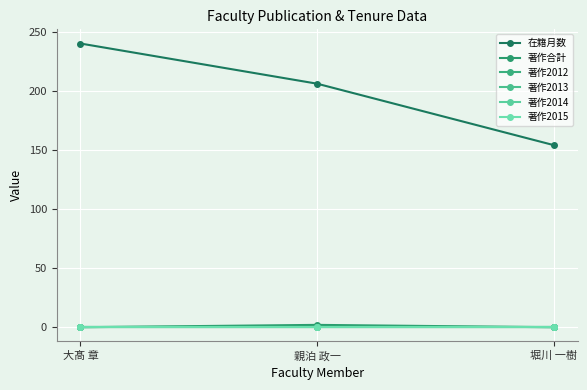

Count the number of categories in the chart.

3